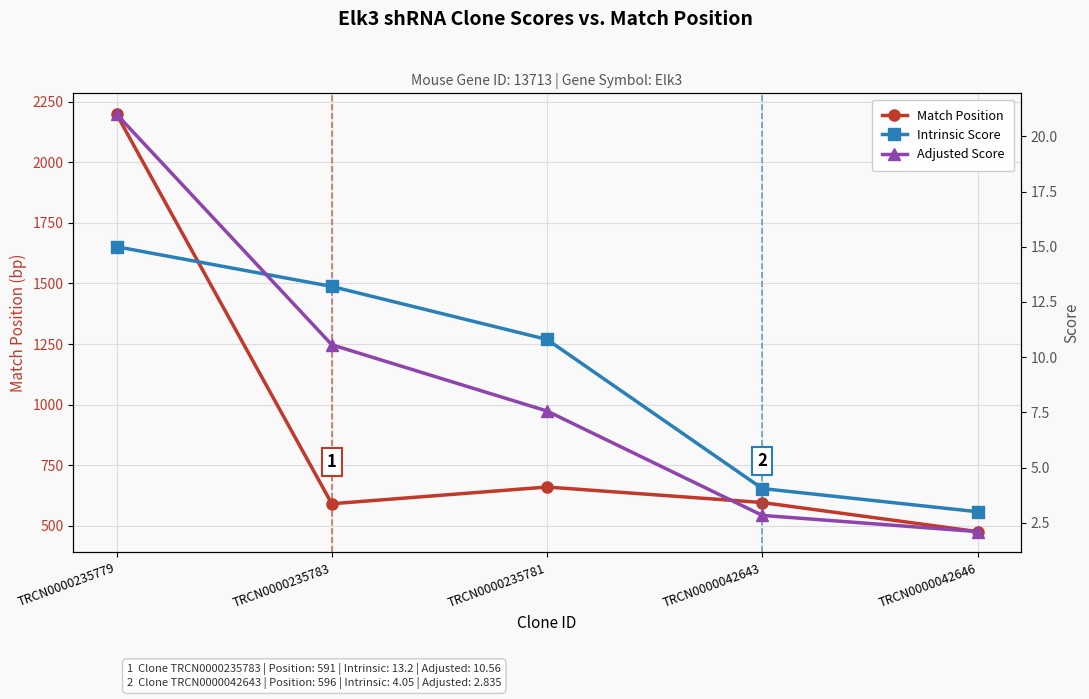

Which category has the highest value in the Match Position series?

TRCN0000235779